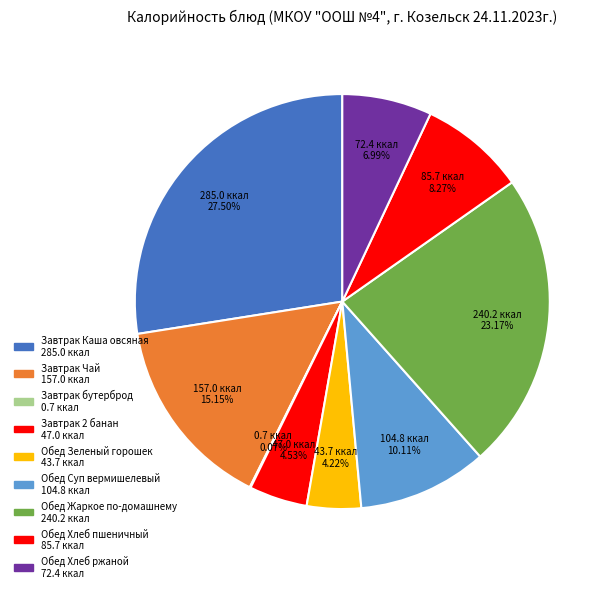

Count the number of slices in the pie.

9